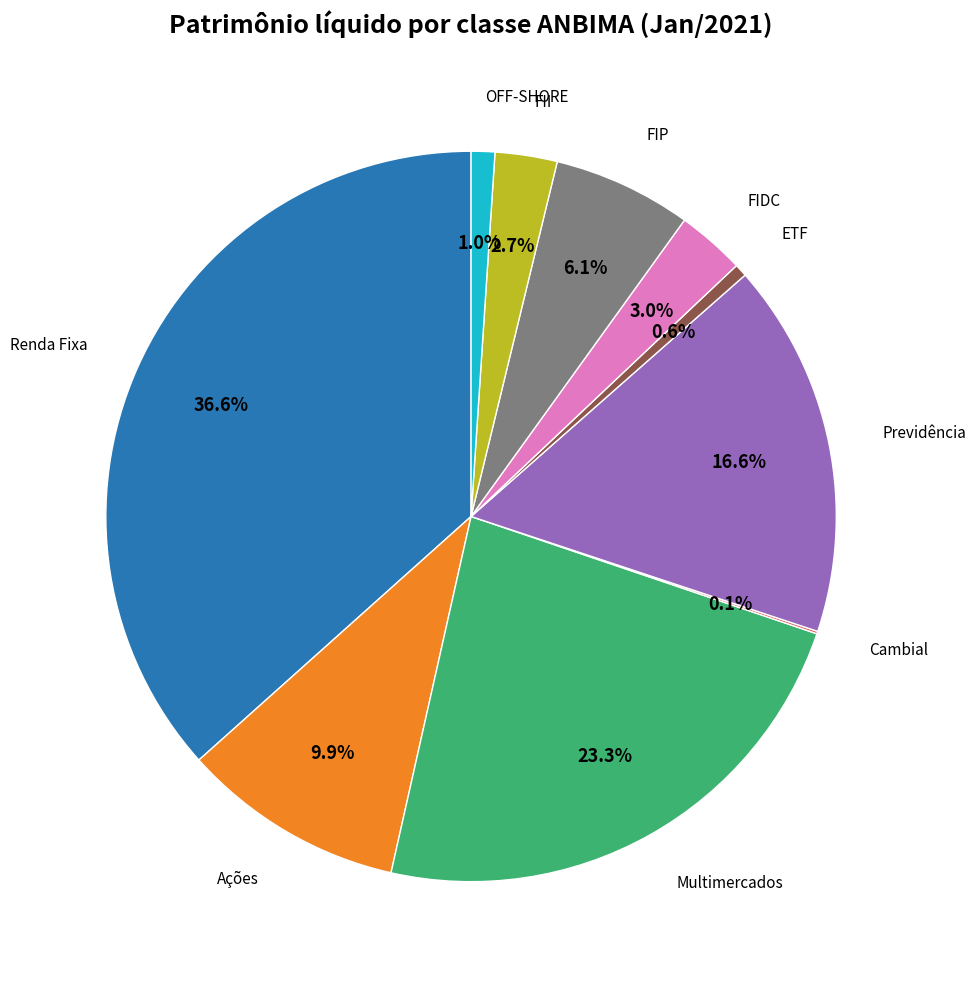

The FIDC slice represents 3% of the pie. True or false?

True